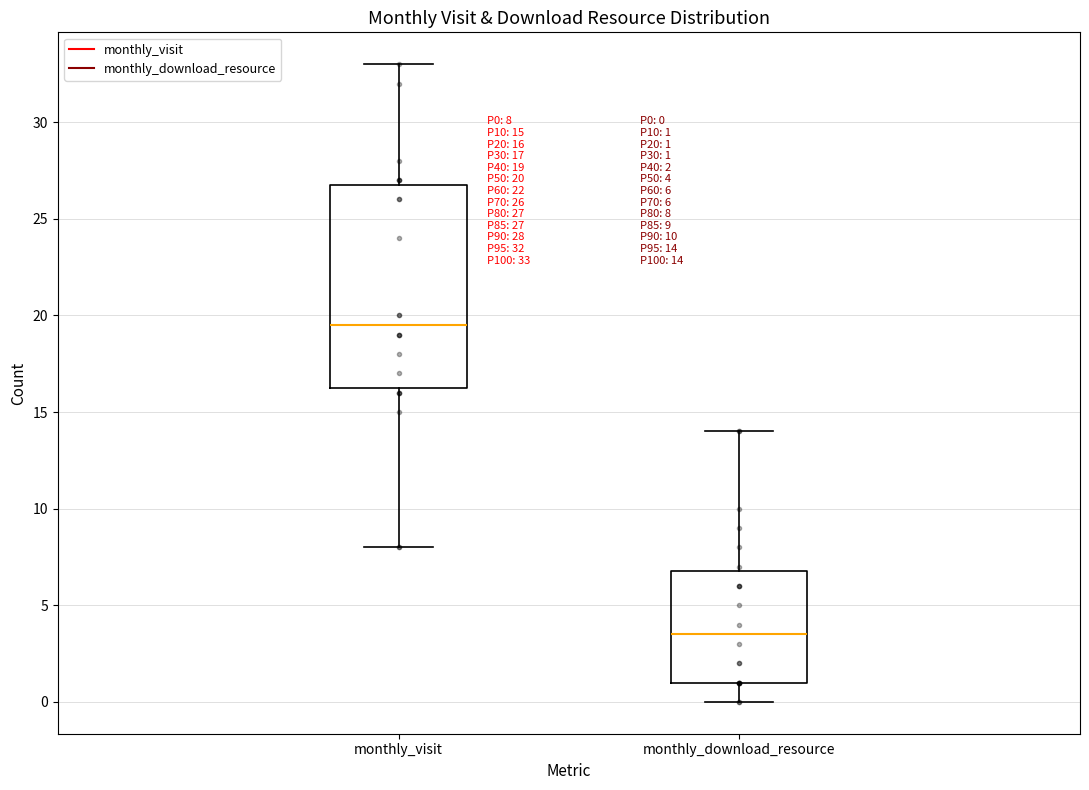

Which box's median line is the highest?

monthly_visit